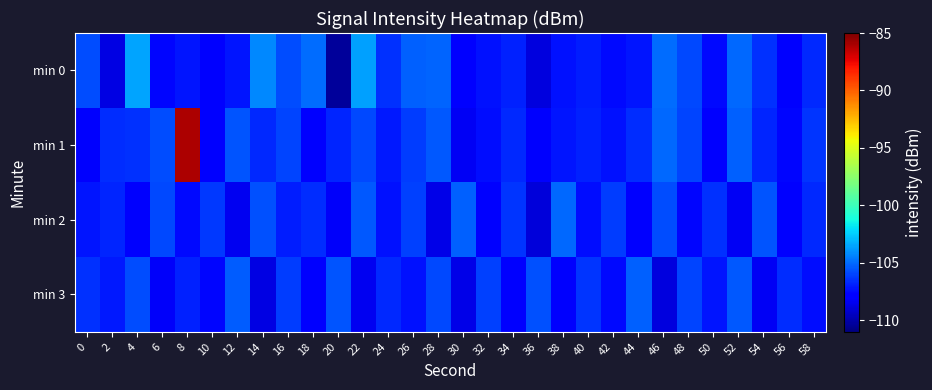

At which category is the sum across all series the highest?

8